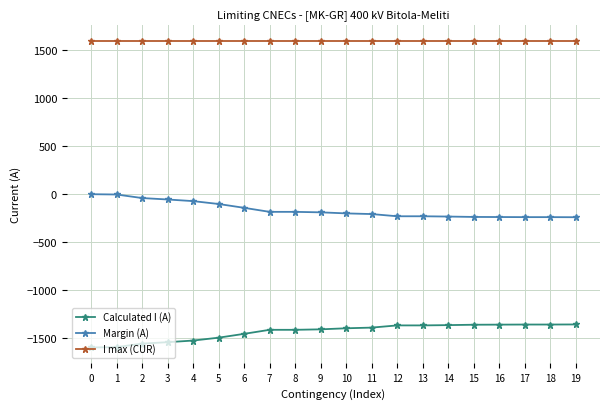

What is the value of the Margin (A) point at the 17th from the left?

-239